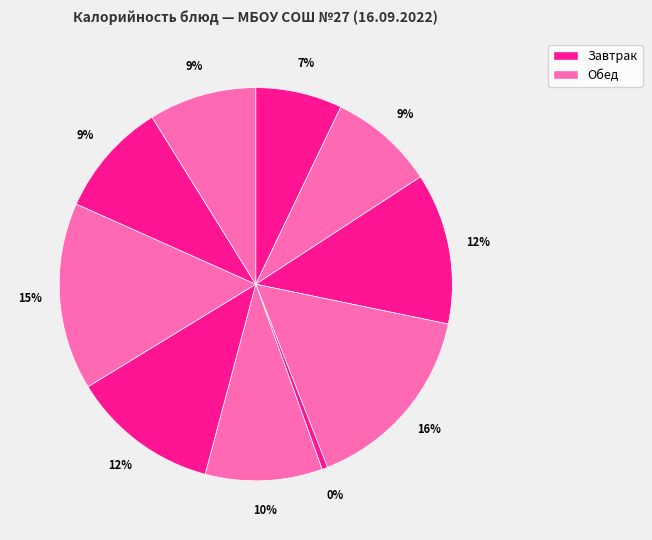

How many segments does this pie chart have?

10